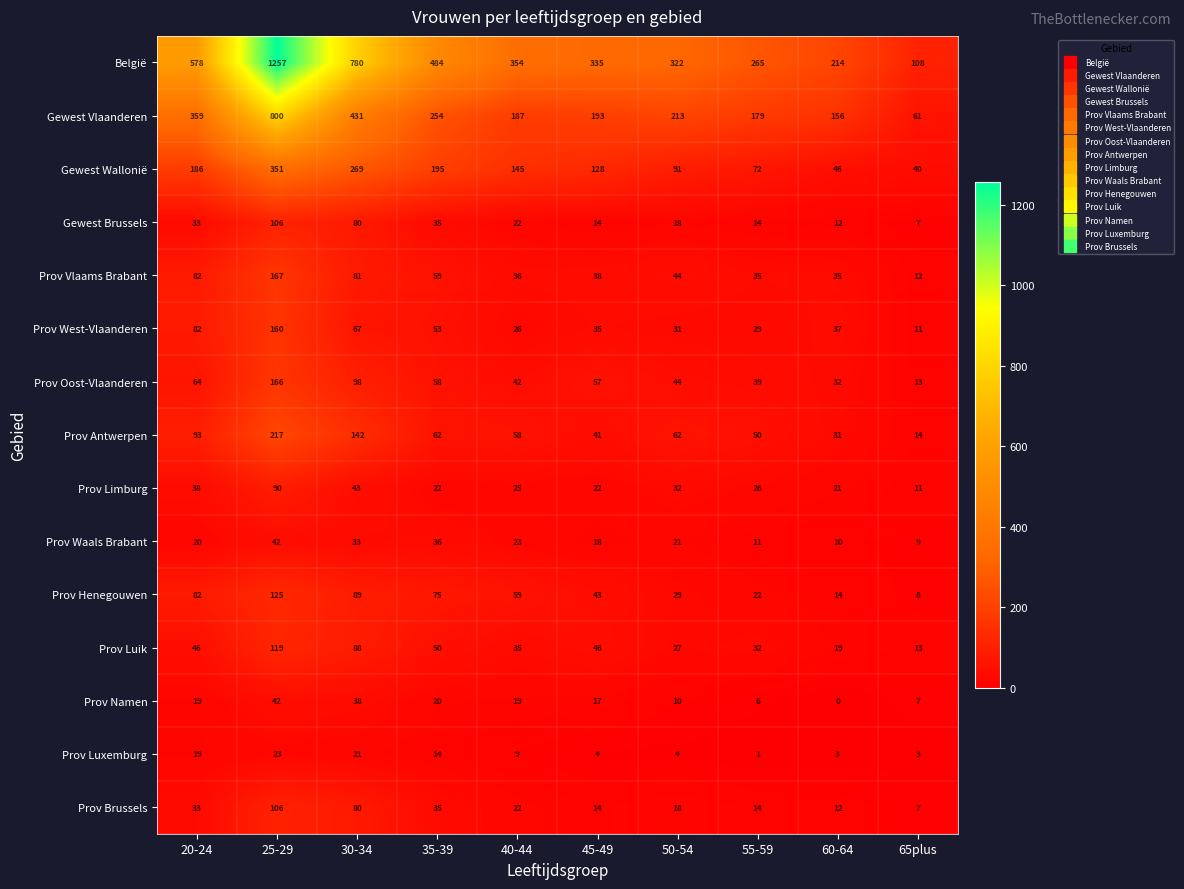

What is the difference between the maximum and minimum values in the Gewest Vlaanderen series?

739